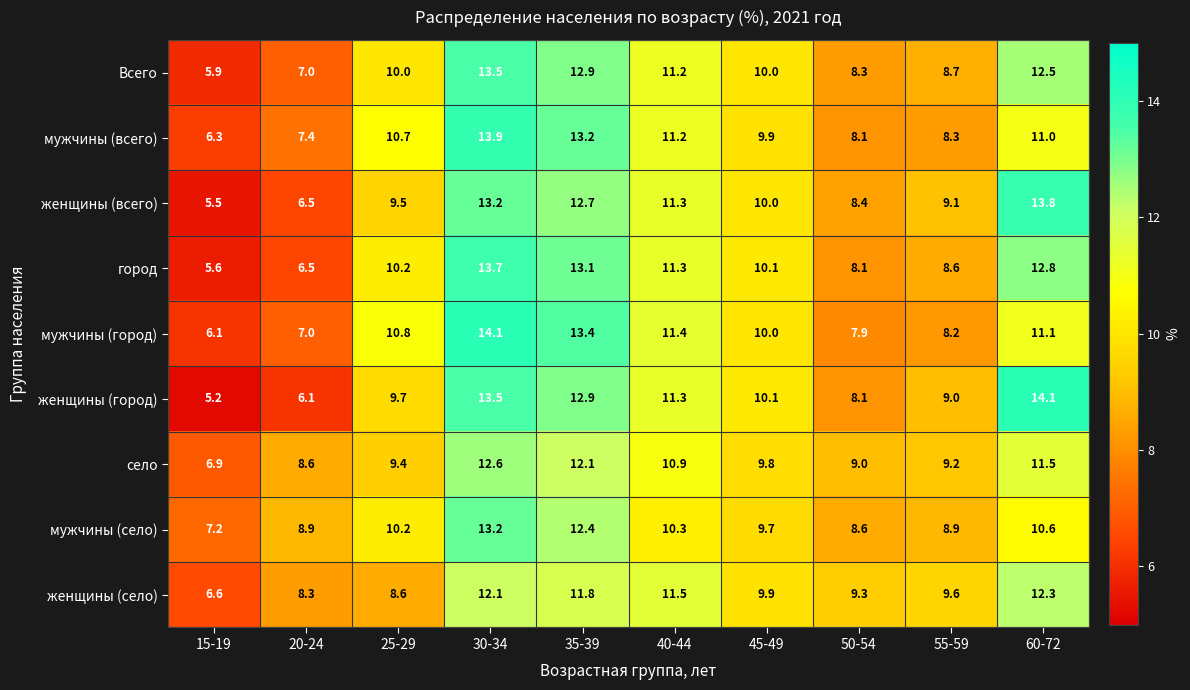

What is the total value across all series at 40-44?

100.4